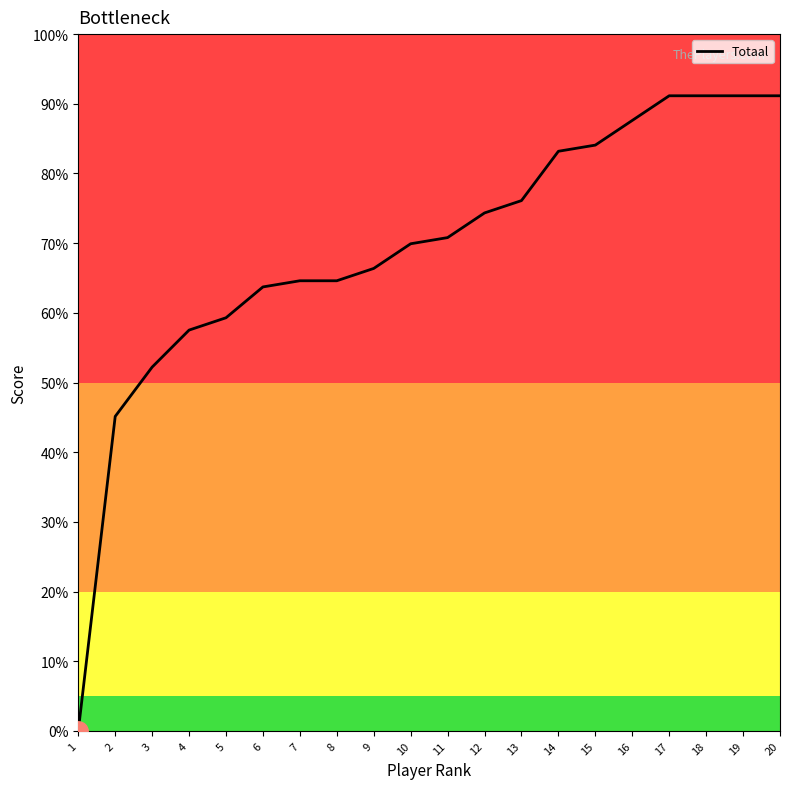

What is the maximum value shown in the chart?

91.2